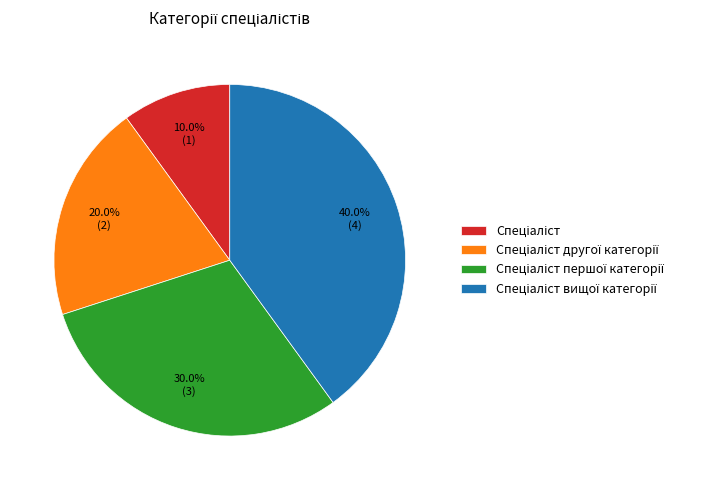

Is there any slice that represents more than half of the pie?

No